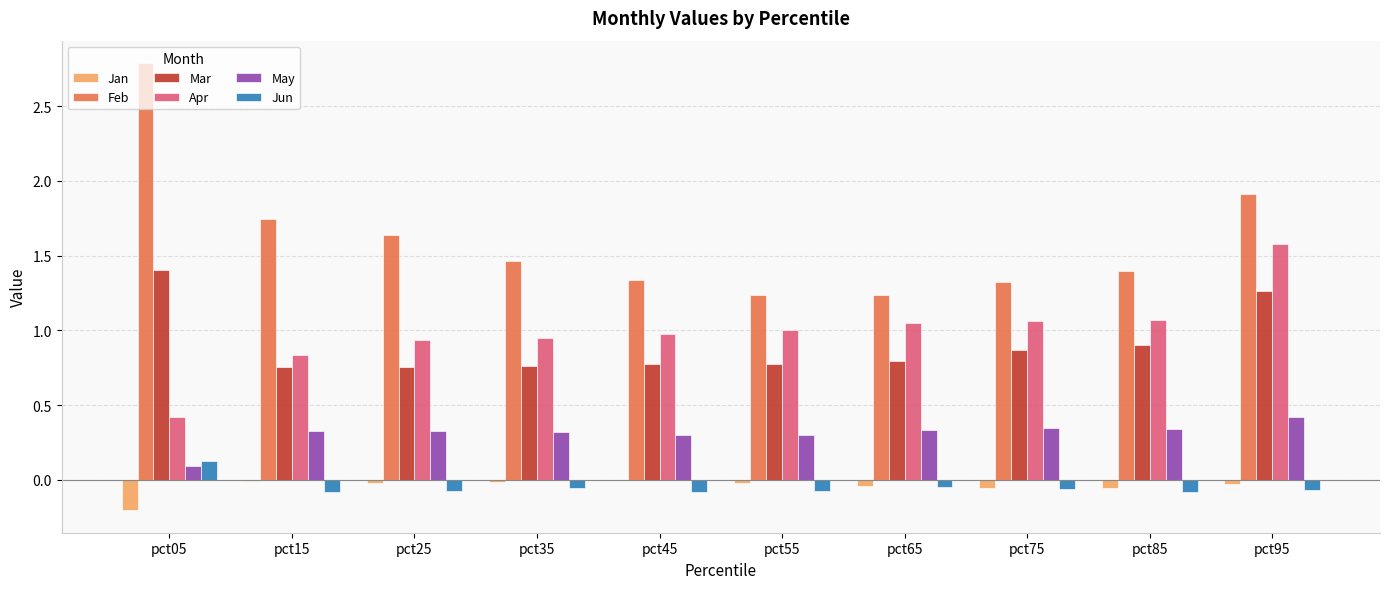

The Mar series shows 0.9 at pct85. True or false?

True